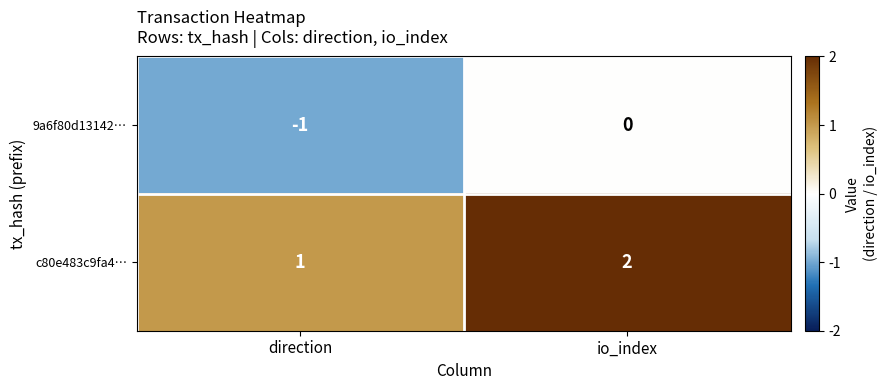

At io_index, list the series in order from largest to smallest.

c80e483c9fa4…, 9a6f80d13142…